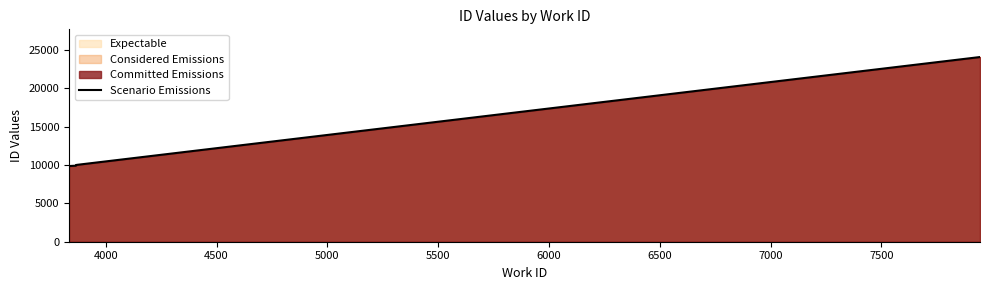

What is the highest value of the Scenario Emissions series?

24087